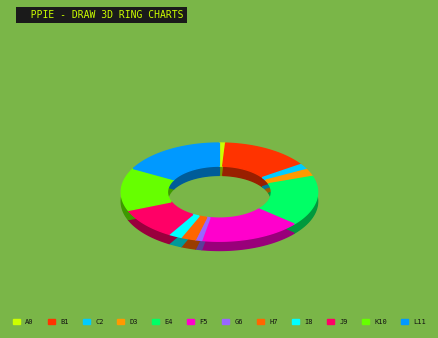

Is there a majority slice in this chart?

No